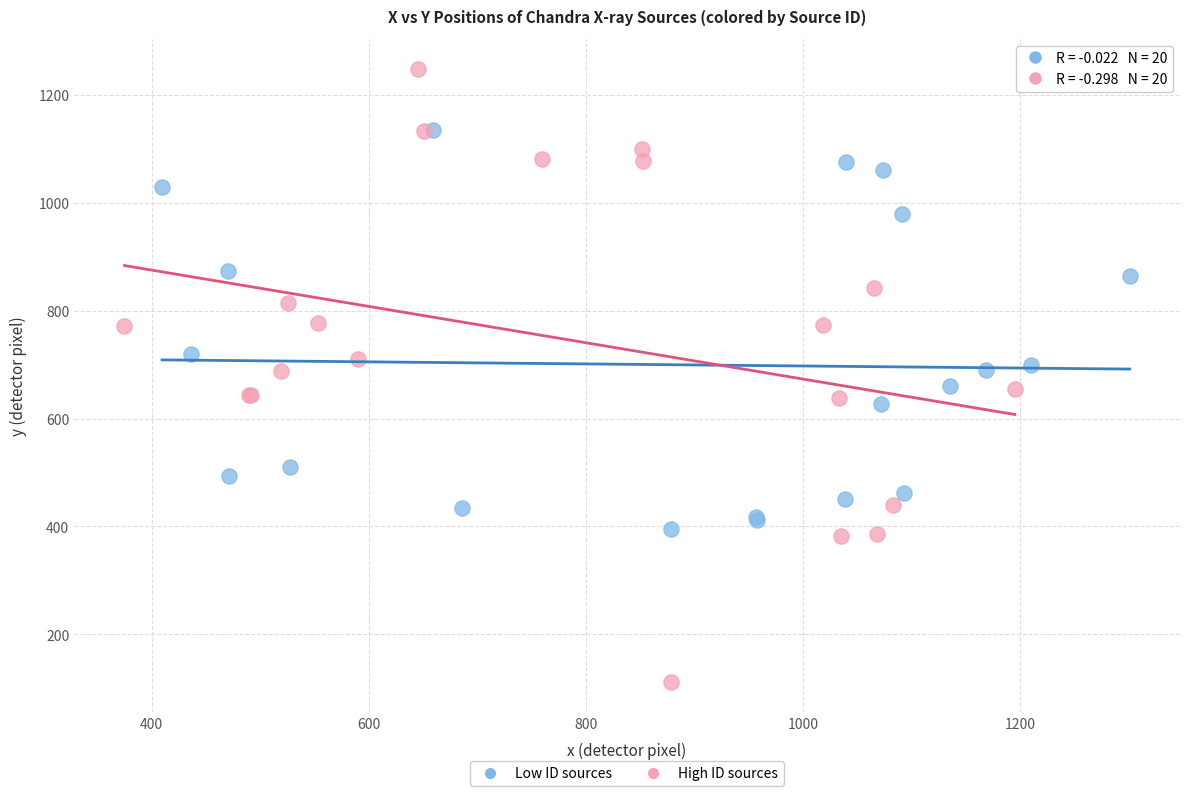

Which series contains the lowest Y value?

High ID sources